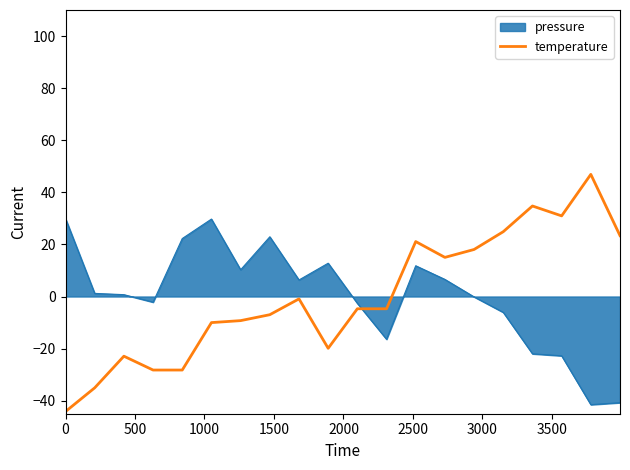

Which series has the largest range (max minus min)?

temperature